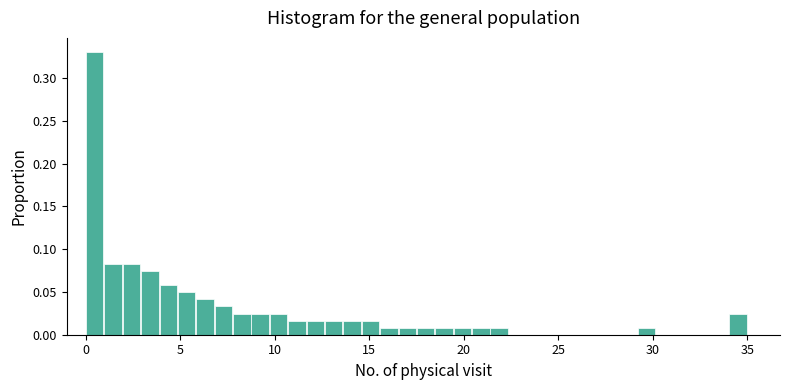

Read against the x-axis, roughly where is the centre of the tallest bar?

0.5